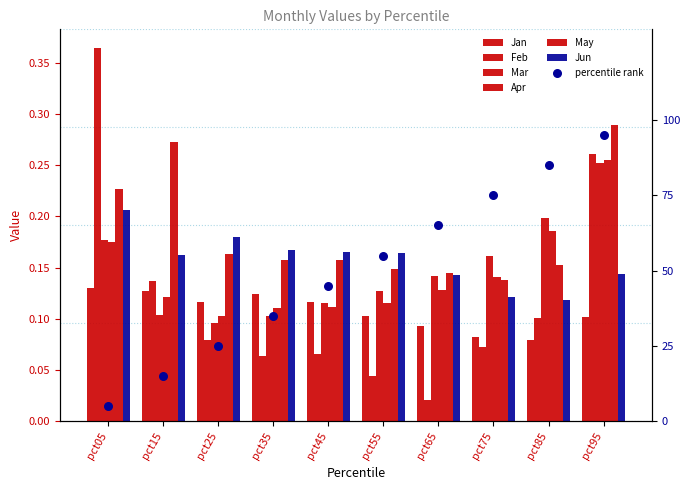

Which series has the largest total across all categories?

May